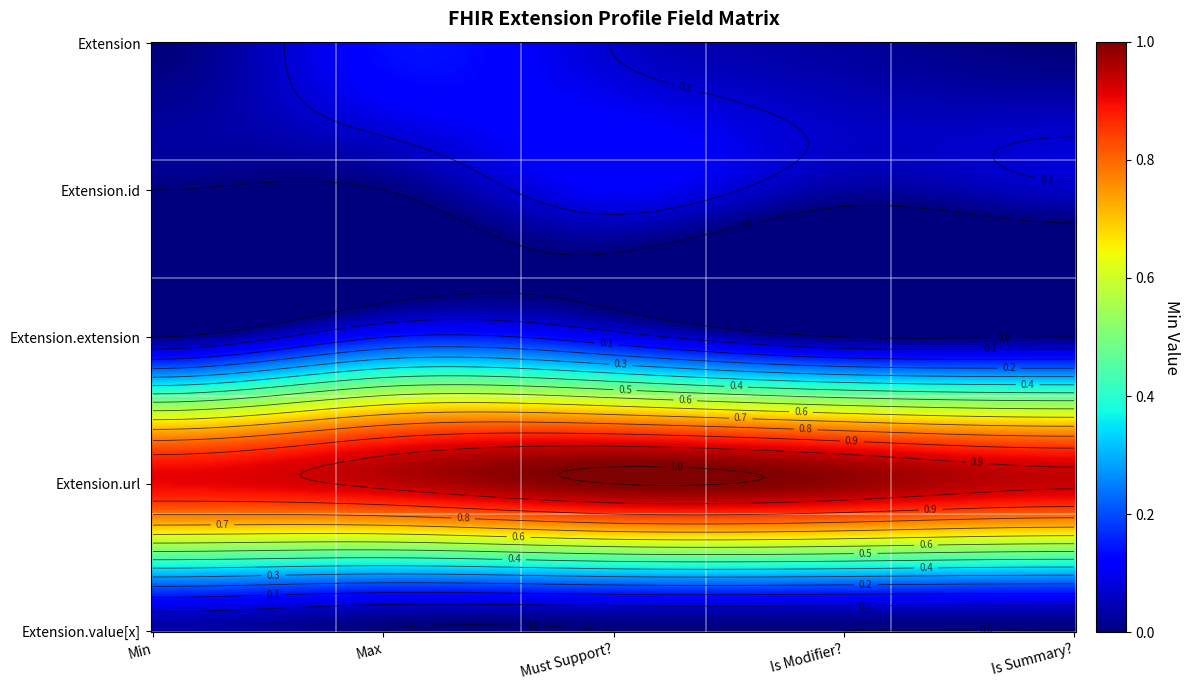

Is the value of Extension.id at Is Modifier? greater than the value of Extension at Is Modifier??

No